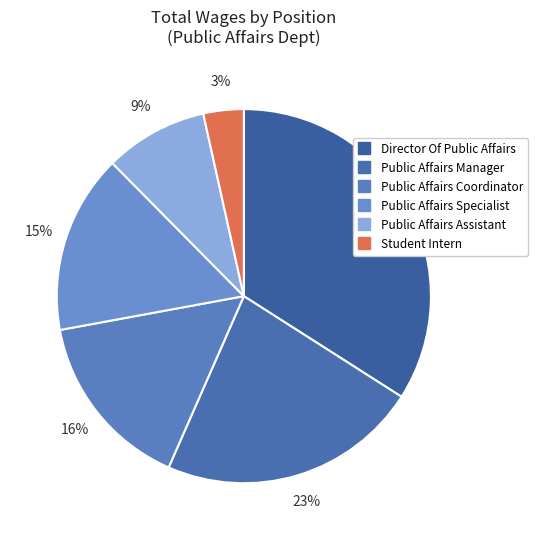

Which slice is the largest?

Director Of Public Affairs